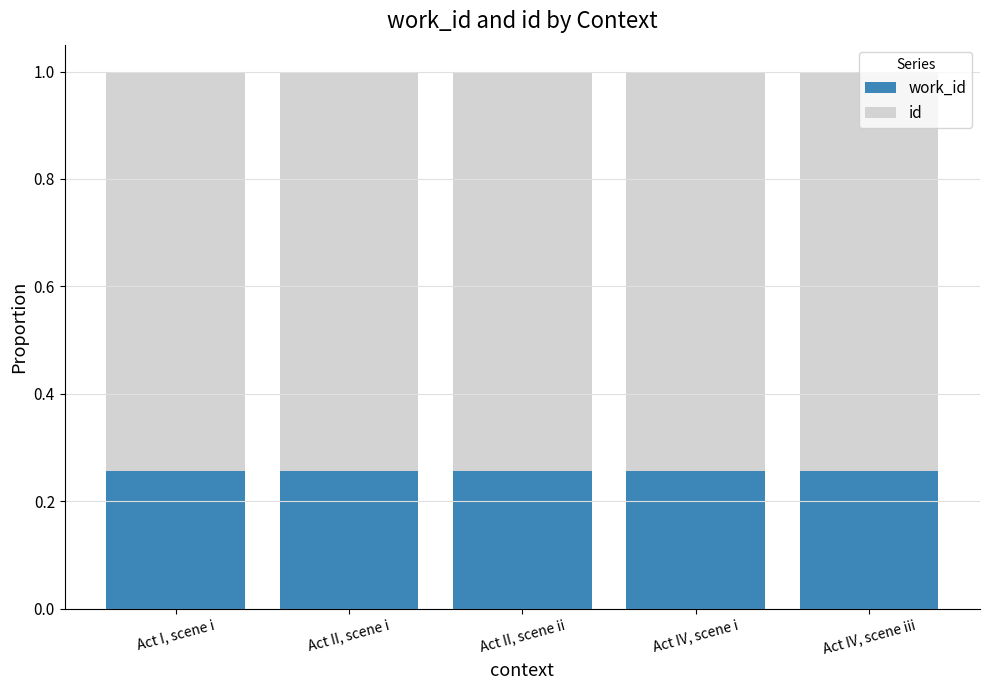

What is the total value across all series at Act II, scene i?

1.0